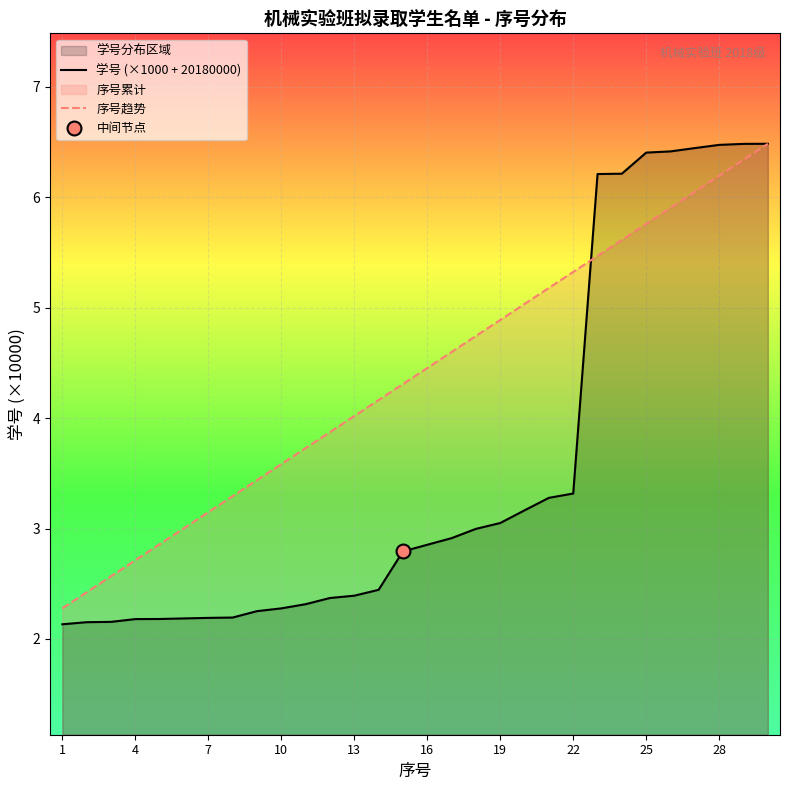

What is the lowest value of the 学号 (×1000 + 20180000) series?

2.1